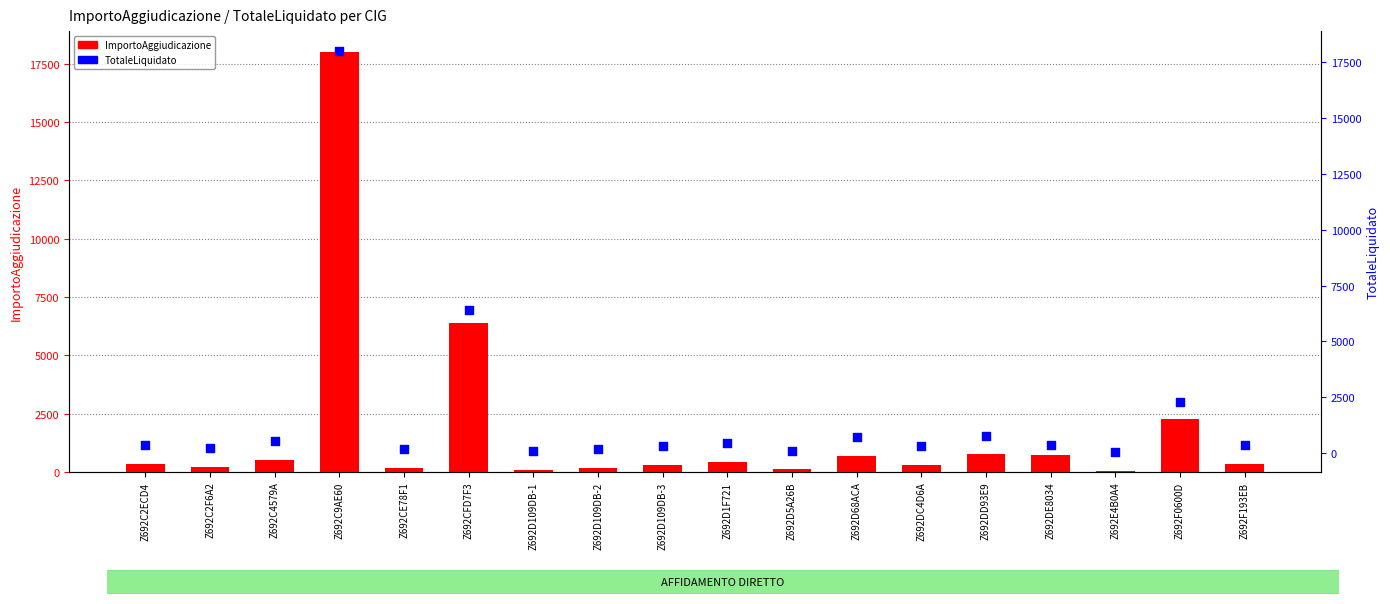

What is the total value across all series at Z692DC4D6A?

599.2